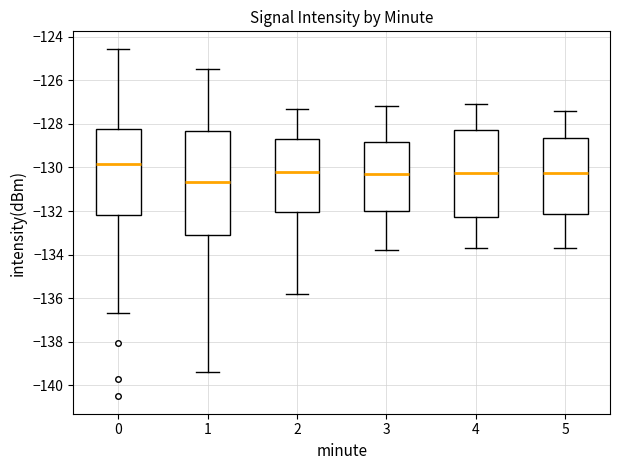

Where does the lower whisker of the box at x = 3 end on the y-axis? The values are not printed on the chart, so give them approximately, as read against the axis.

-133.8